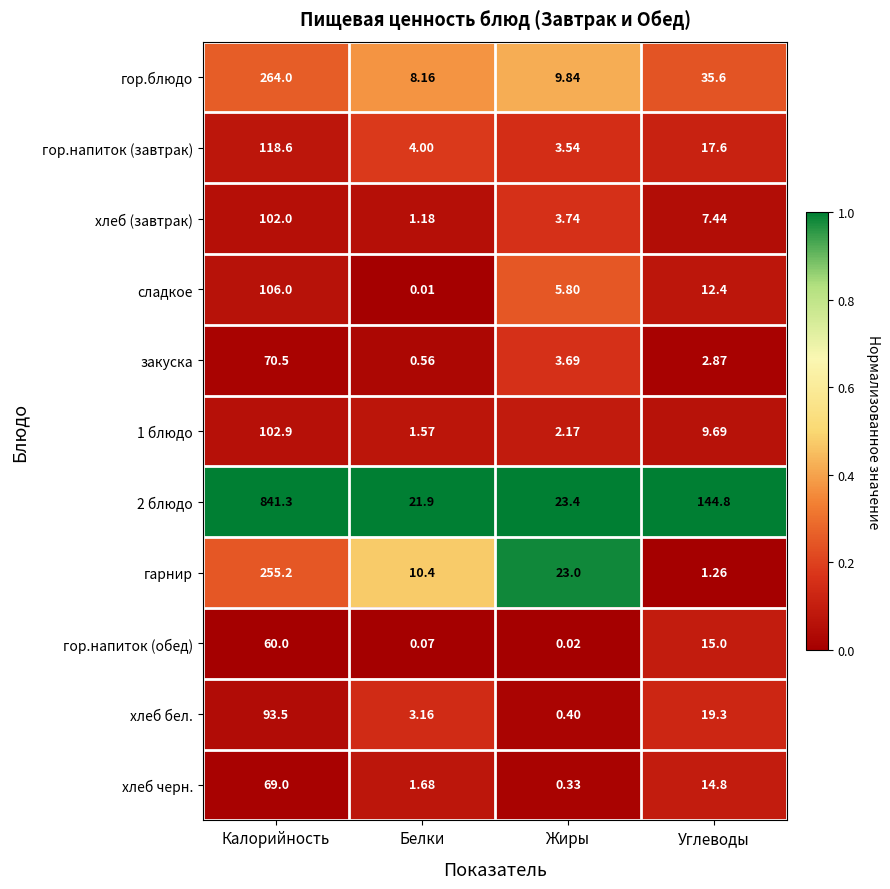

Which category has the lowest value in the гарнир series?

Углеводы